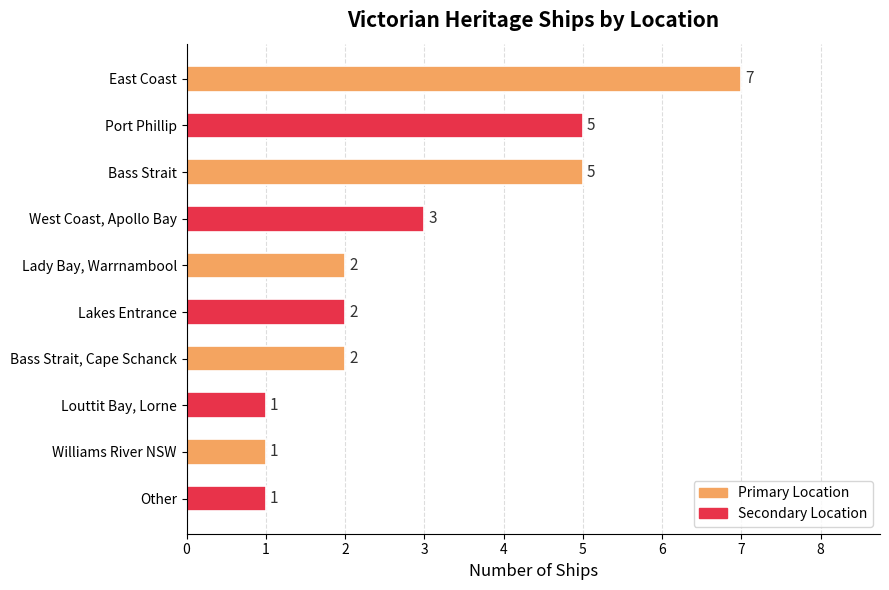

What is the average value?

3